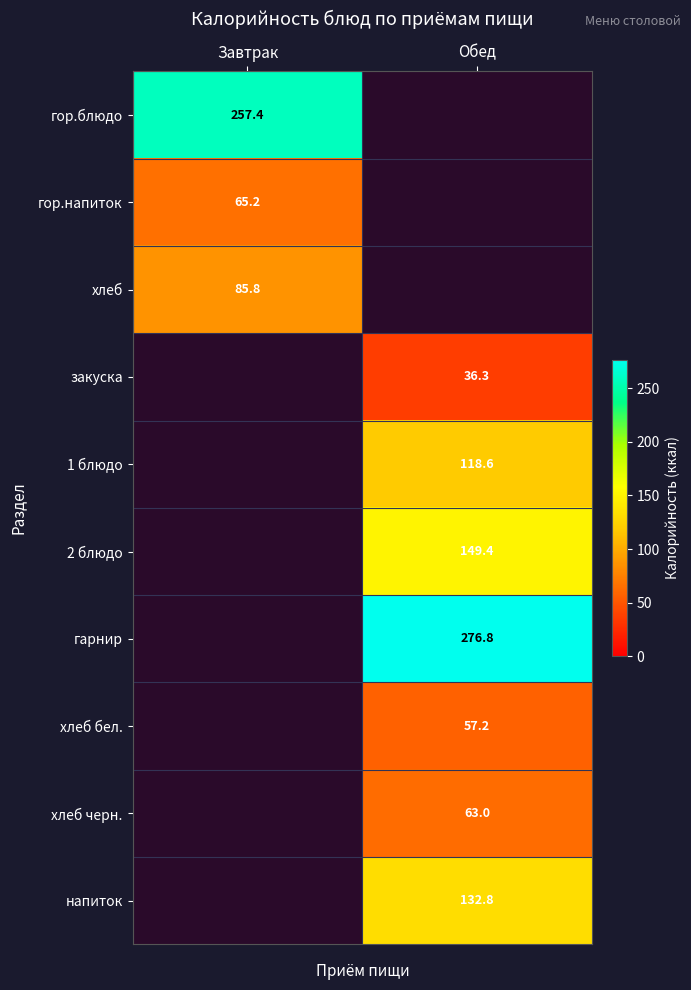

Is the value of хлеб at Завтрак greater than the value of гор.напиток at Завтрак?

Yes